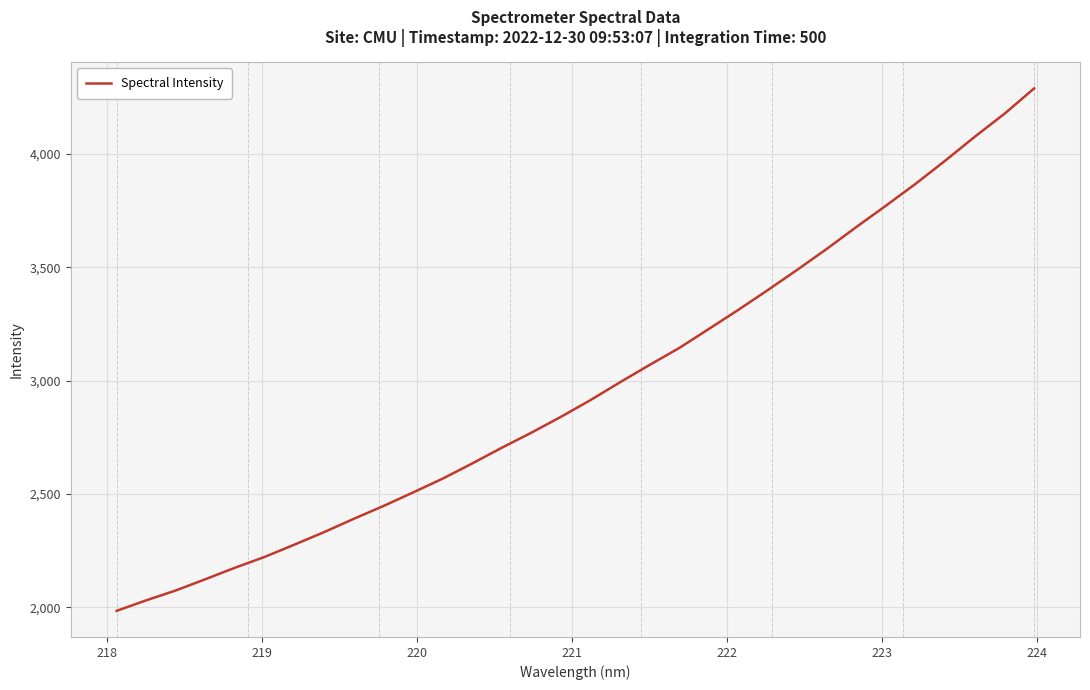

What is the smallest value displayed?

1984.3